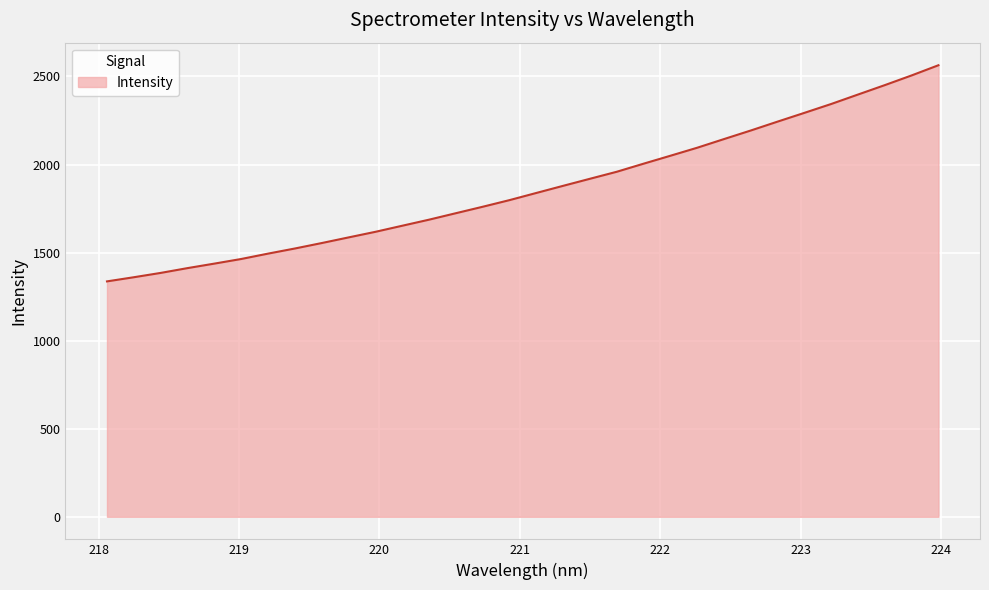

What is the maximum value shown in the chart?

2563.5